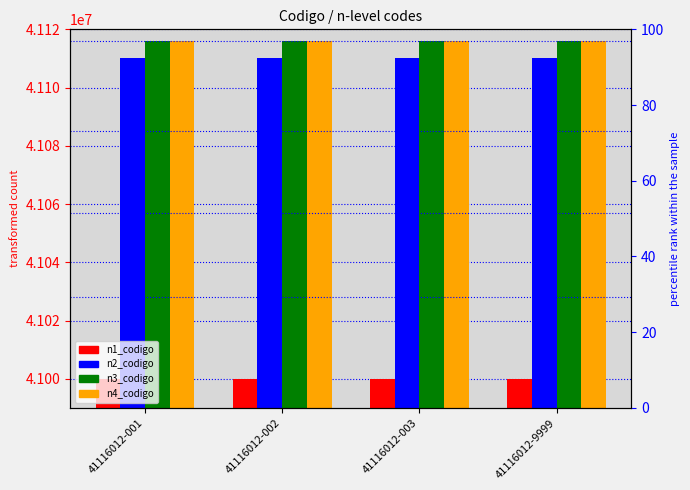

Is the value of n3_codigo at 41116012-002 greater than the value of n4_codigo at 41116012-003?

No